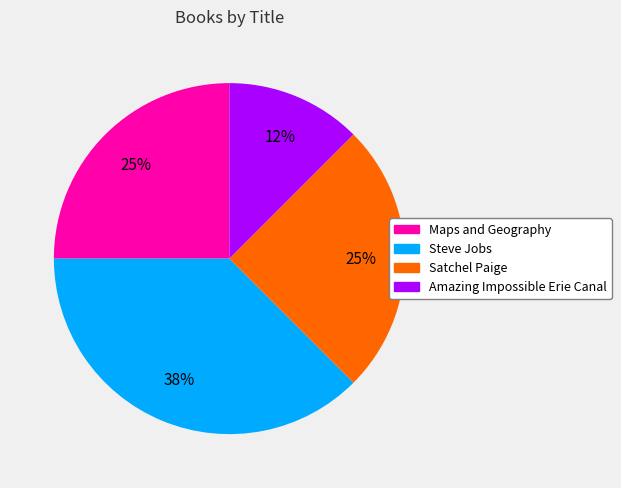

To the nearest percent, what percentage of the pie is Satchel Paige?

25%